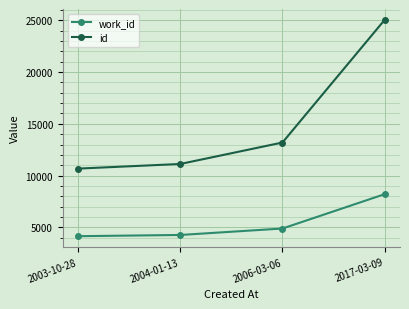

Which series has the largest range (max minus min)?

id